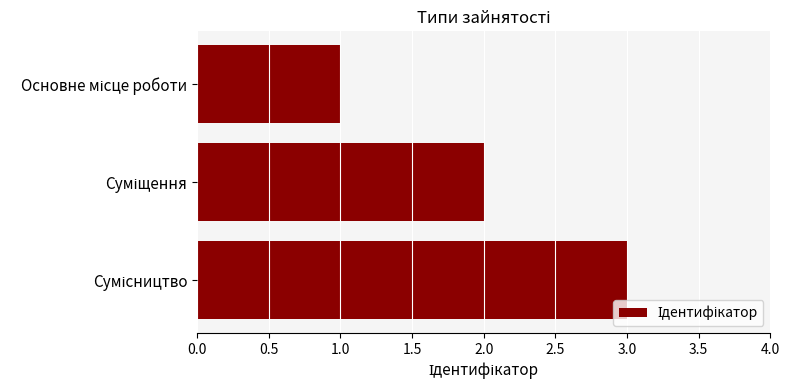

What is the maximum value shown in the chart?

3